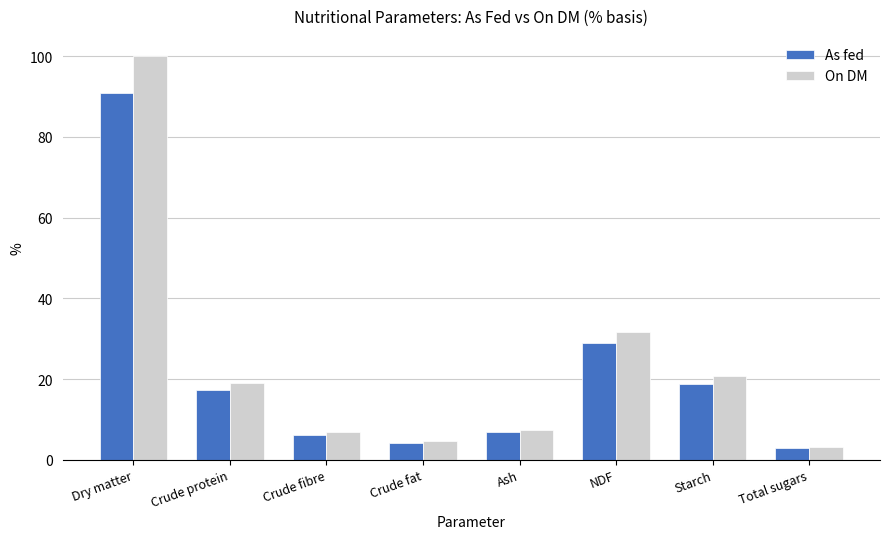

What are all the series names shown in the legend?

As fed, On DM